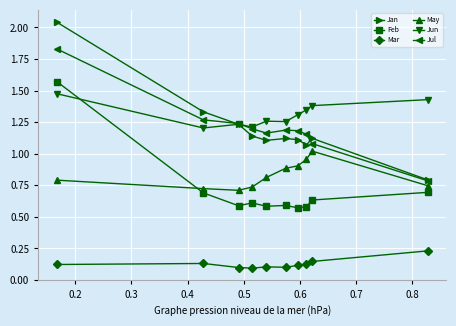

True or false: May and Jan intersect in this chart.

False